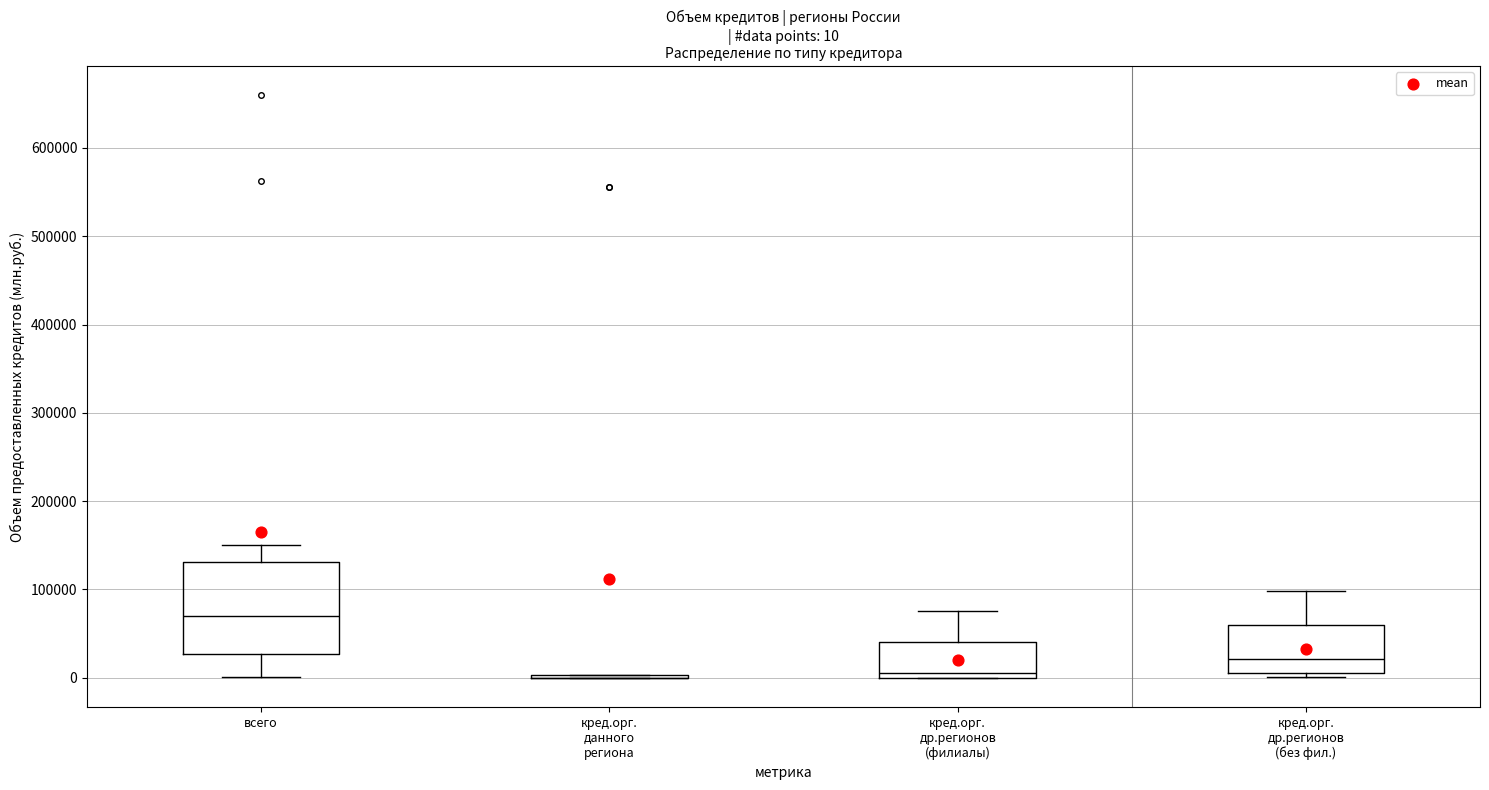

Which box is the tallest, from its lower edge to its upper edge?

всего